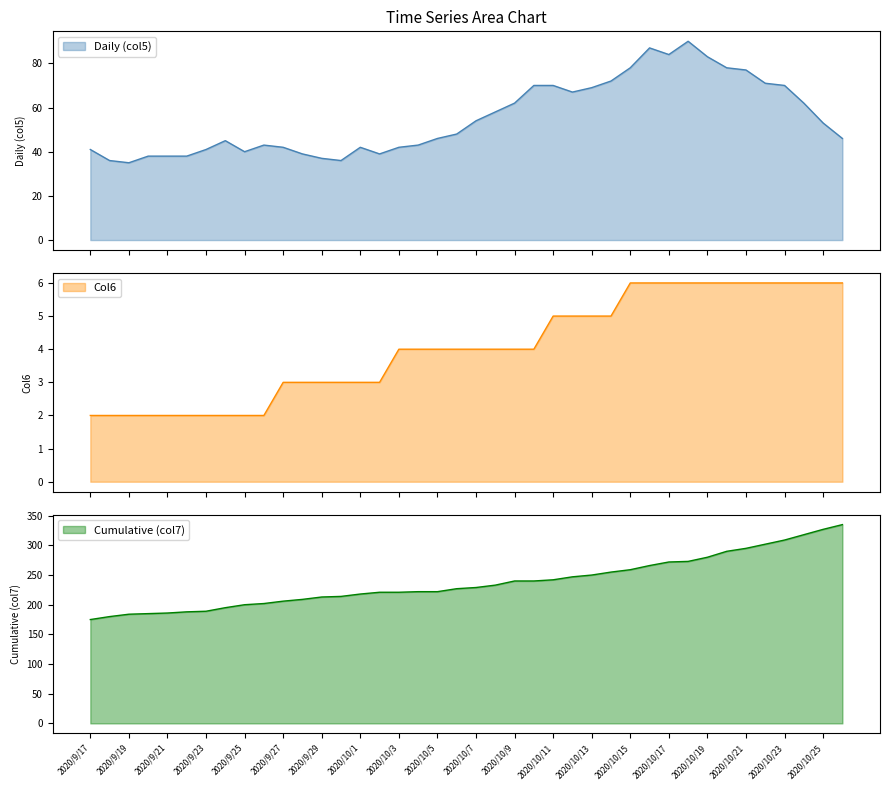

Read the Daily (col5) value at 2020/10/20, to the nearest 5.

80